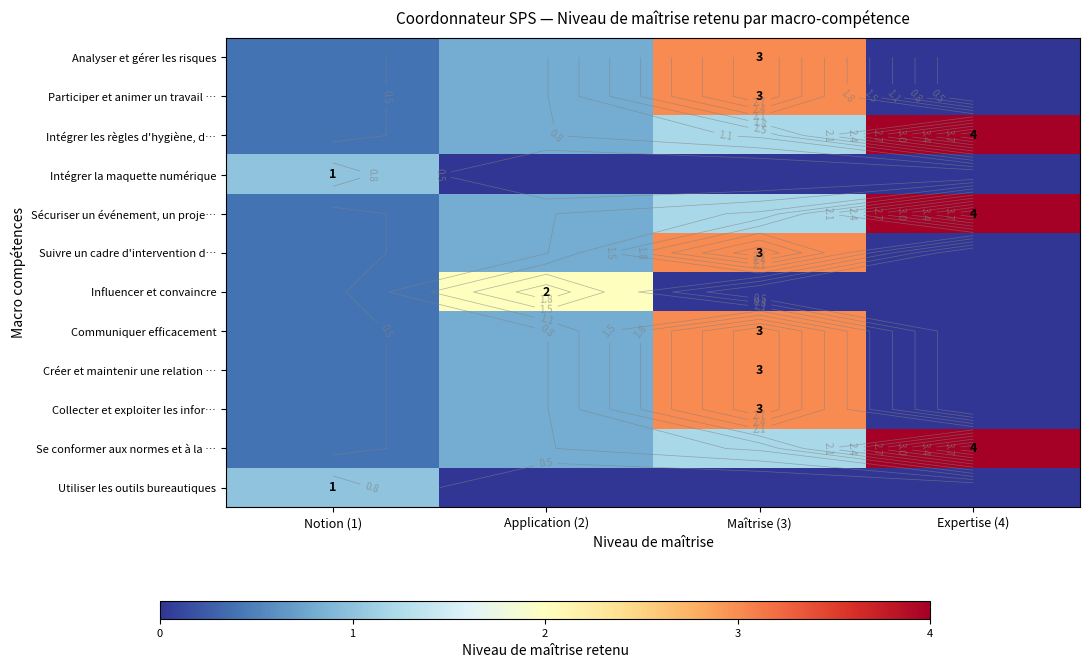

The Analyser et gérer les risques series shows 0.4 at Notion (1). True or false?

True